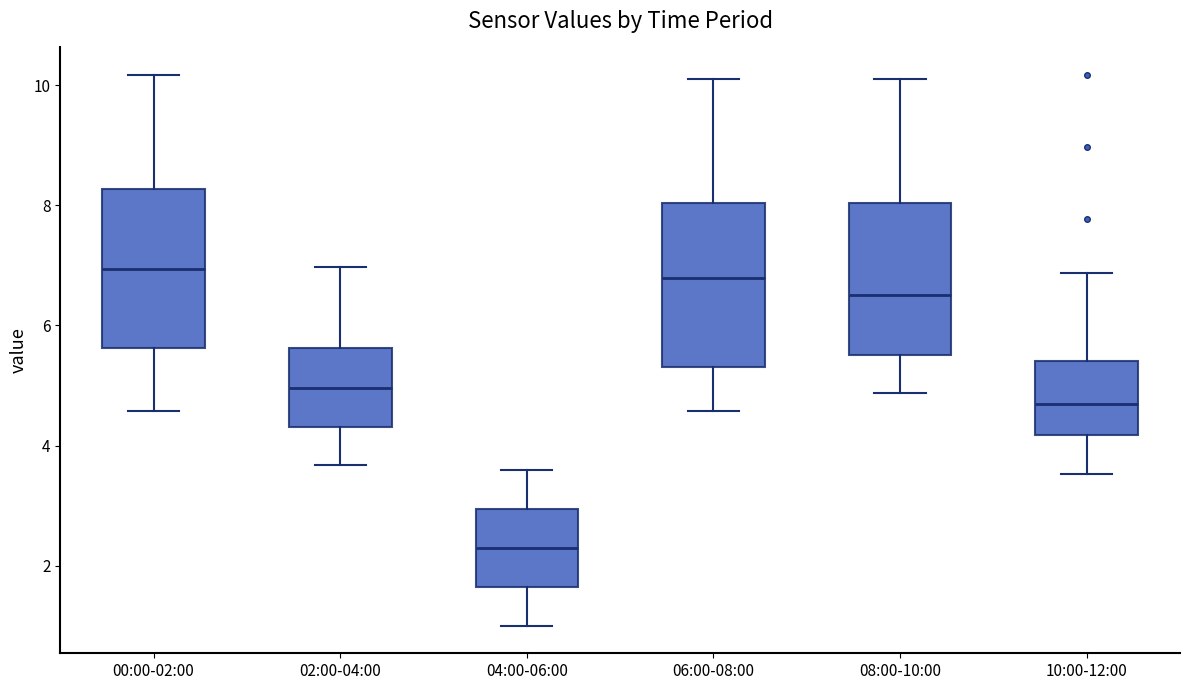

Reading left to right, read every box against the y-axis: the position of its median line, the range the box covers, and the ends of its whiskers. The values are not printed on the chart, so give them approximately, as read against the axis.

00:00-02:00: median 7.0, box 5.6 to 8.2, whiskers 4.6 to 10.2
02:00-04:00: median 5.0, box 4.4 to 5.6, whiskers 3.6 to 7.0
04:00-06:00: median 2.4, box 1.6 to 3.0, whiskers 1.0 to 3.6
06:00-08:00: median 6.8, box 5.4 to 8.0, whiskers 4.6 to 10.2
08:00-10:00: median 6.6, box 5.6 to 8.0, whiskers 4.8 to 10.2
10:00-12:00: median 4.8, box 4.2 to 5.4, whiskers 3.6 to 6.8